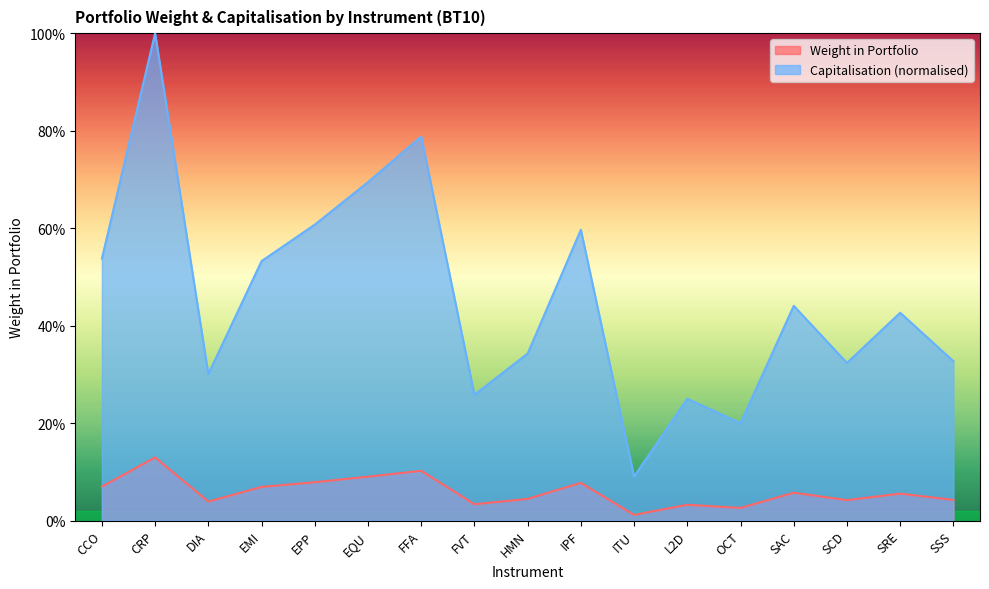

Which series has the largest range (max minus min)?

Capitalisation (normalised)